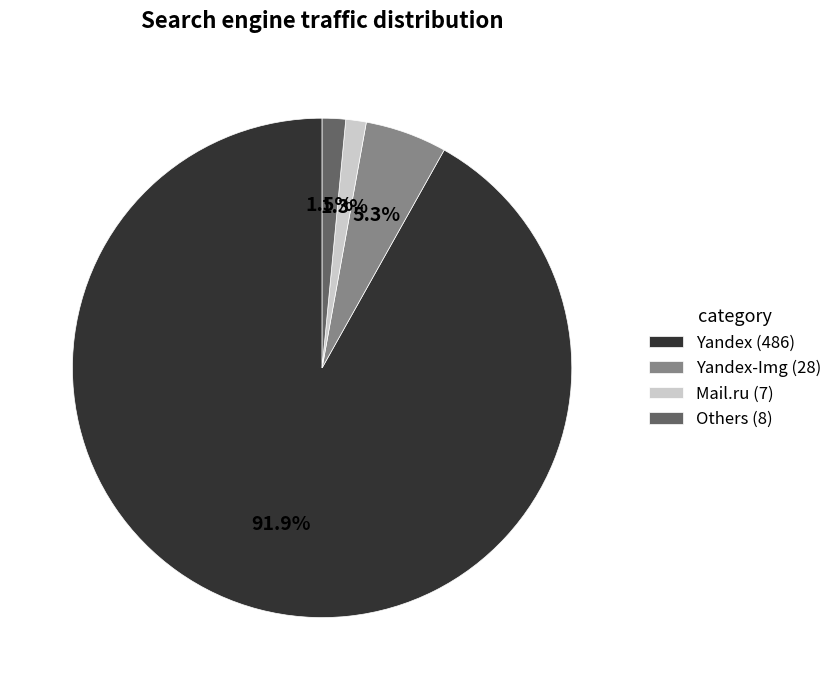

Combined, what portion of the pie is Yandex-Img (28) and Mail.ru (7)?

6.6%